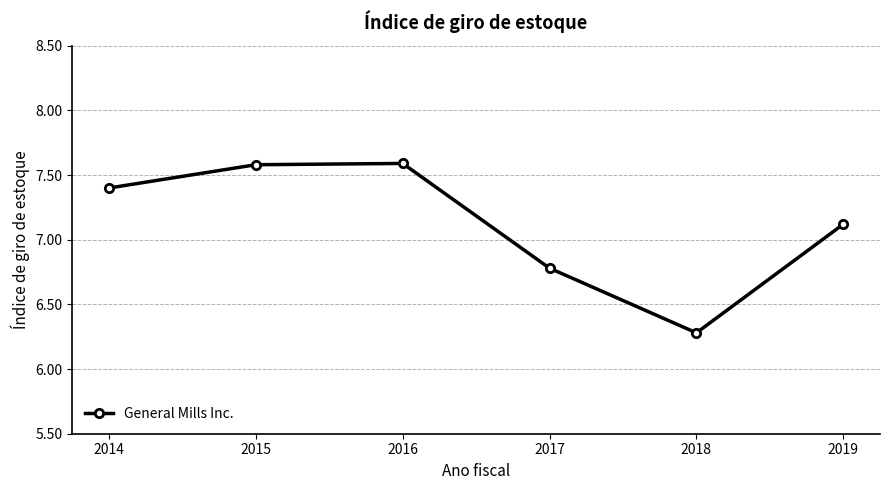

How many lines are shown in the chart?

1